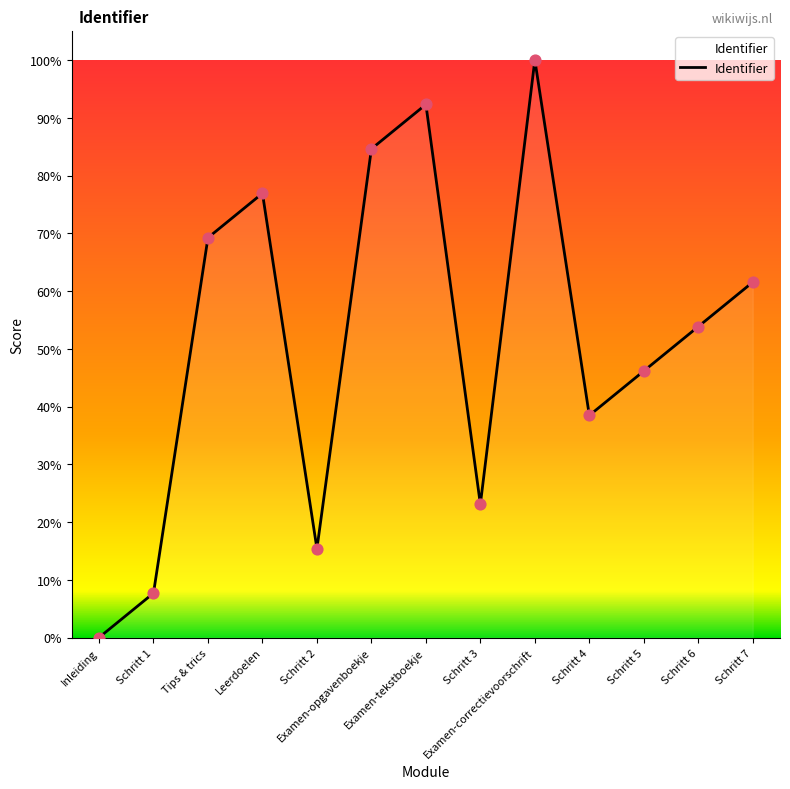

Between Inleiding and Leerdoelen, which is larger?

Leerdoelen